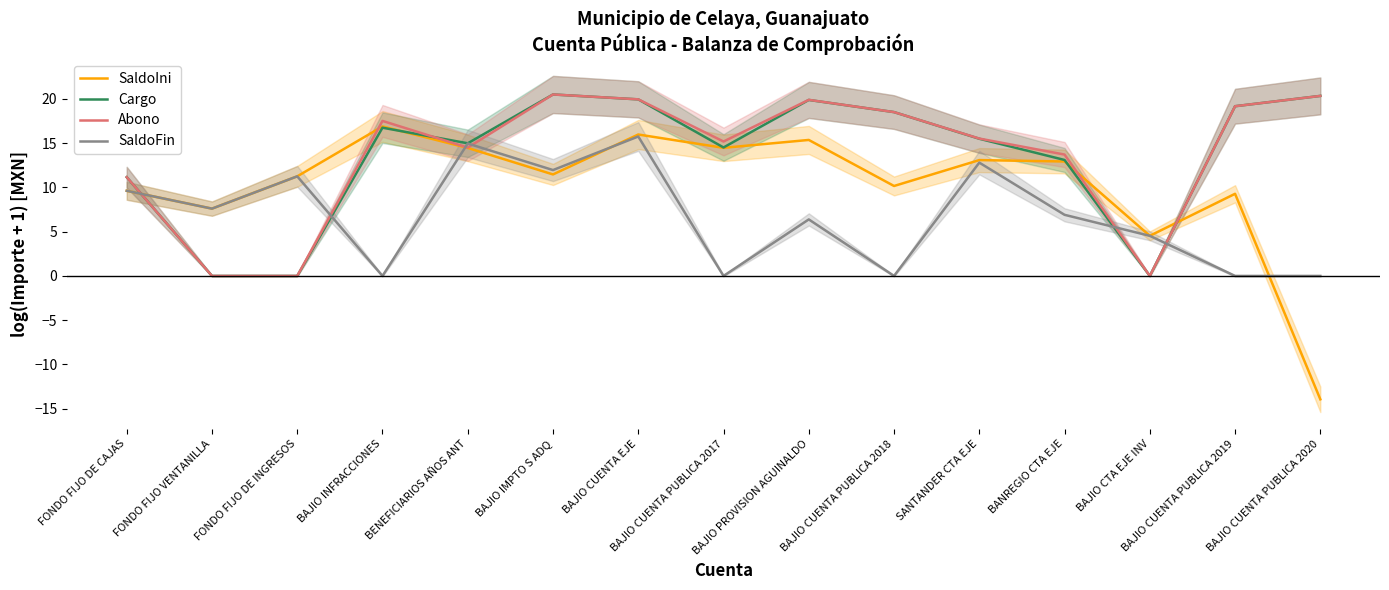

Is it true that SaldoFin equals 8.6 at BAJIO PROVISION AGUINALDO?

False